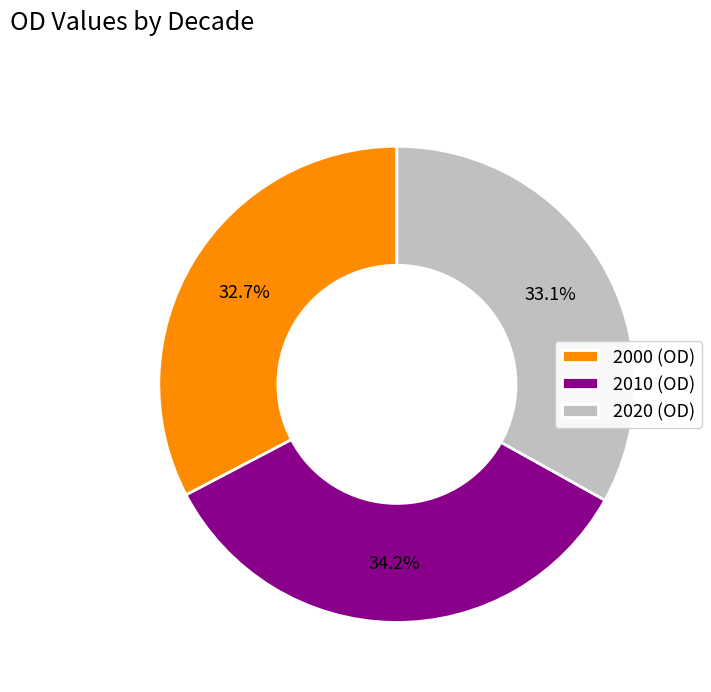

To the nearest percent, what is the average slice percentage?

33%